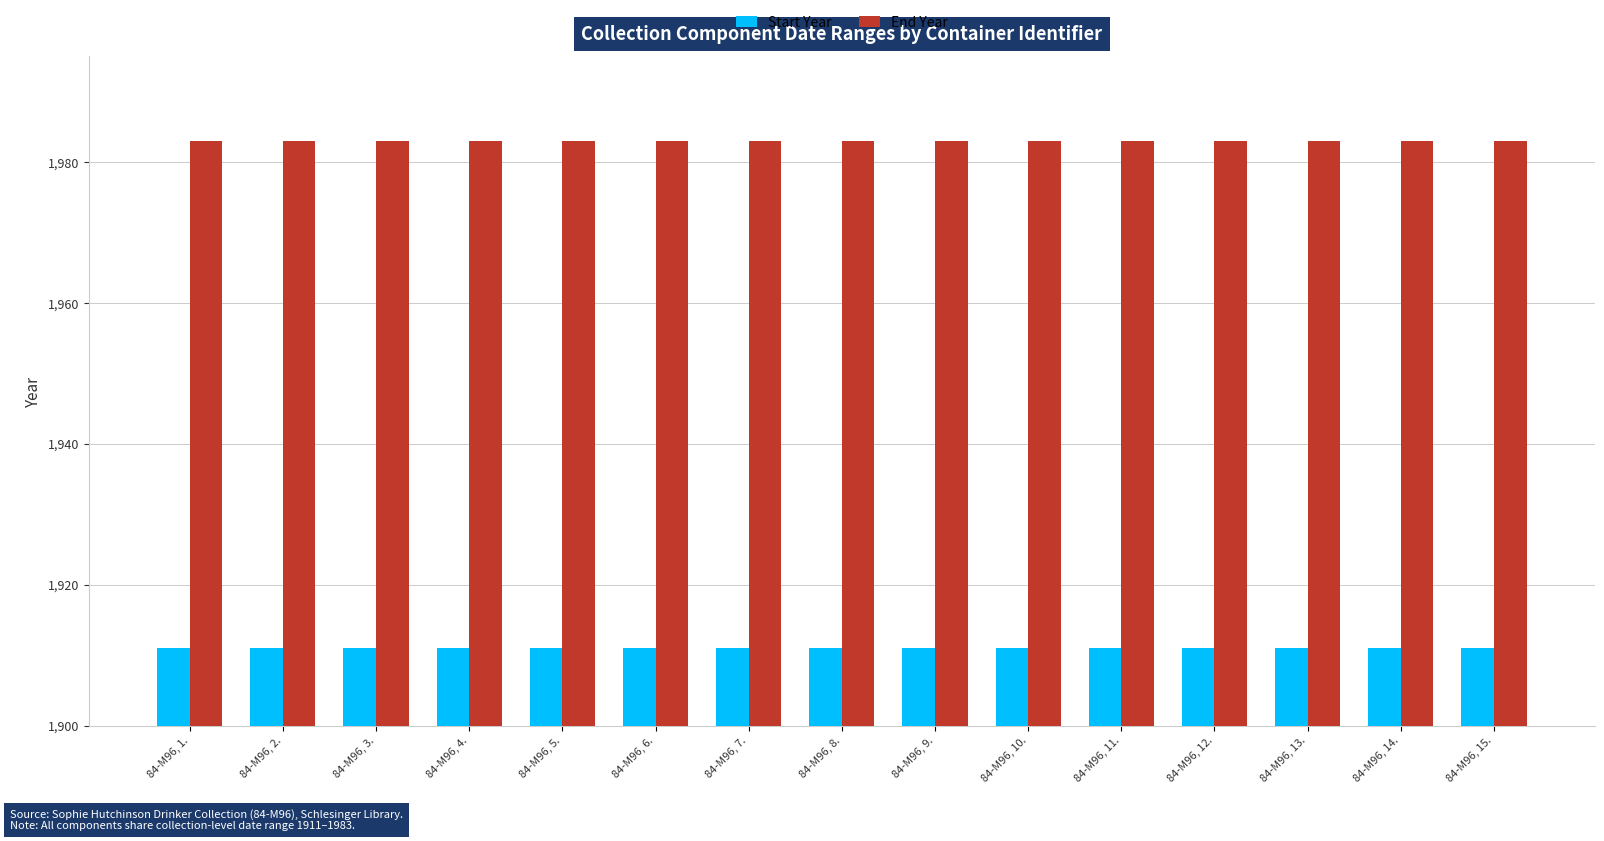

What value does the End Year series have at 84-M96, 13.?

1983